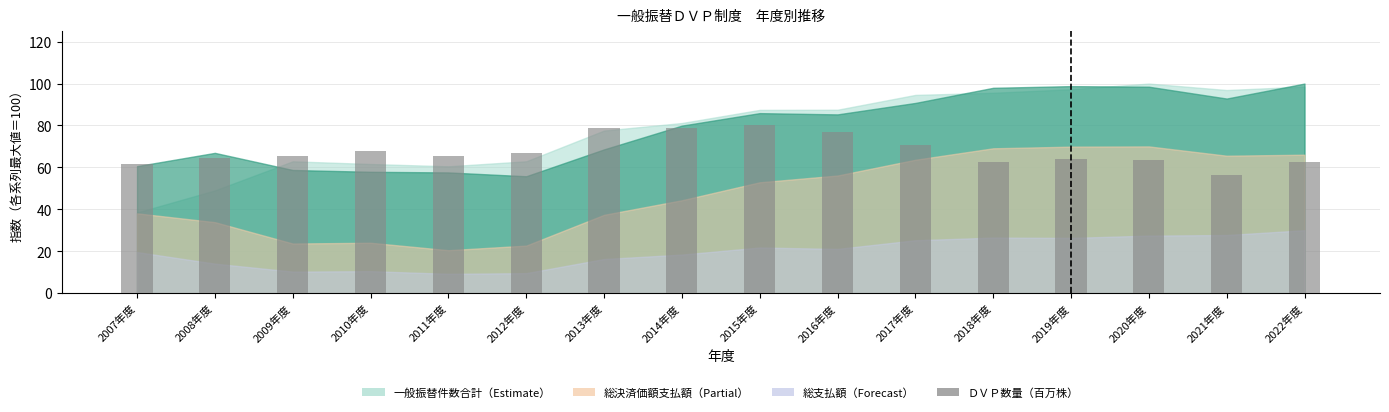

What is the change in value from 2007年度 to 2013年度?

+17.5